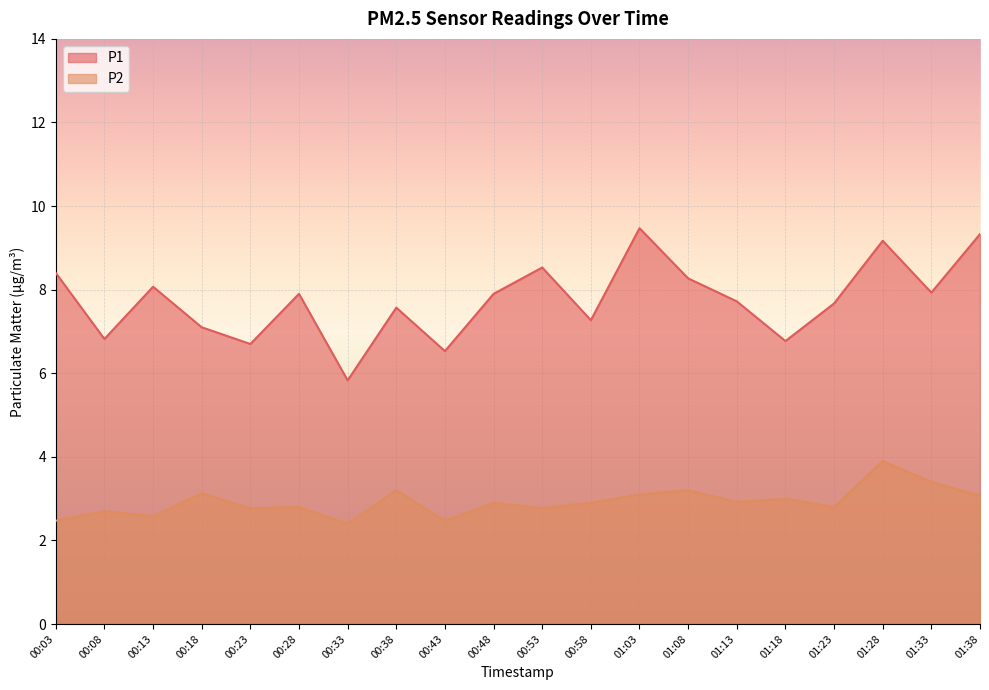

The value of P1 at 01:28 is 9.2. True or false?

True